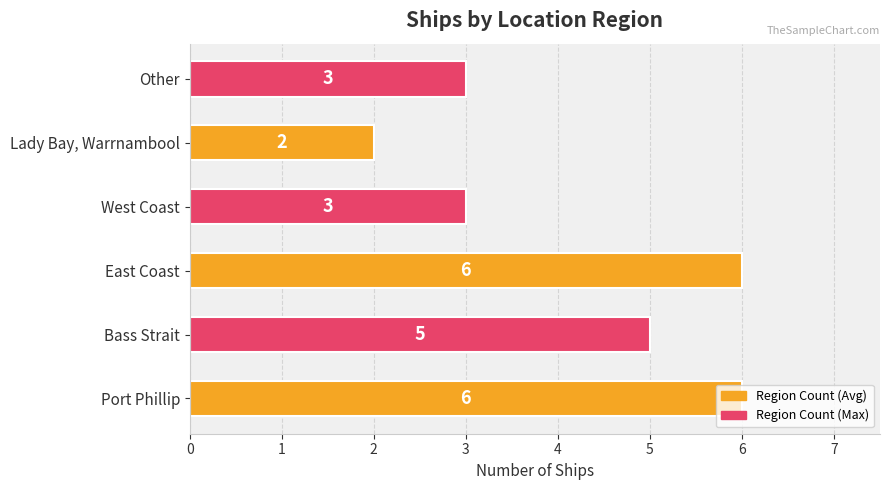

What is the ratio of the value at Port Phillip to the value at Bass Strait?

1.2